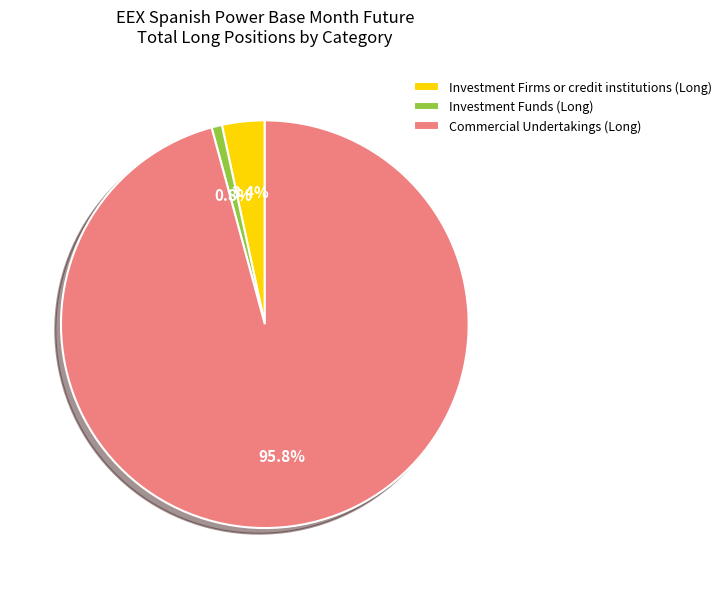

How many segments does this pie chart have?

3